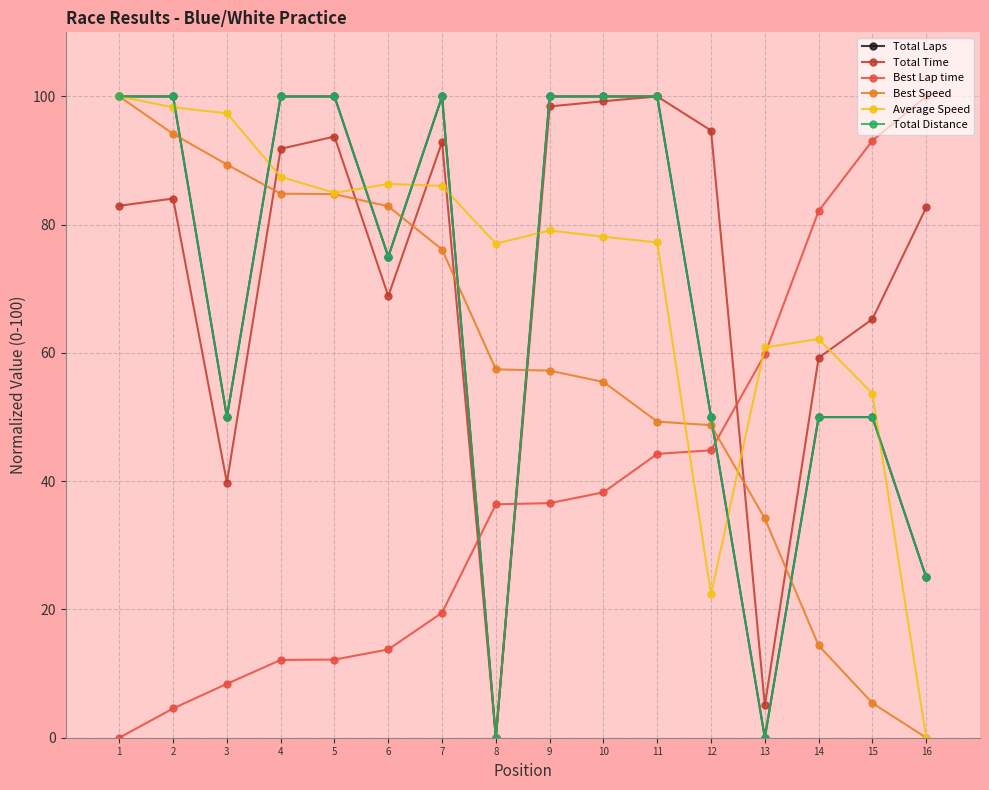

What is the total value across all series at 1?

483.0